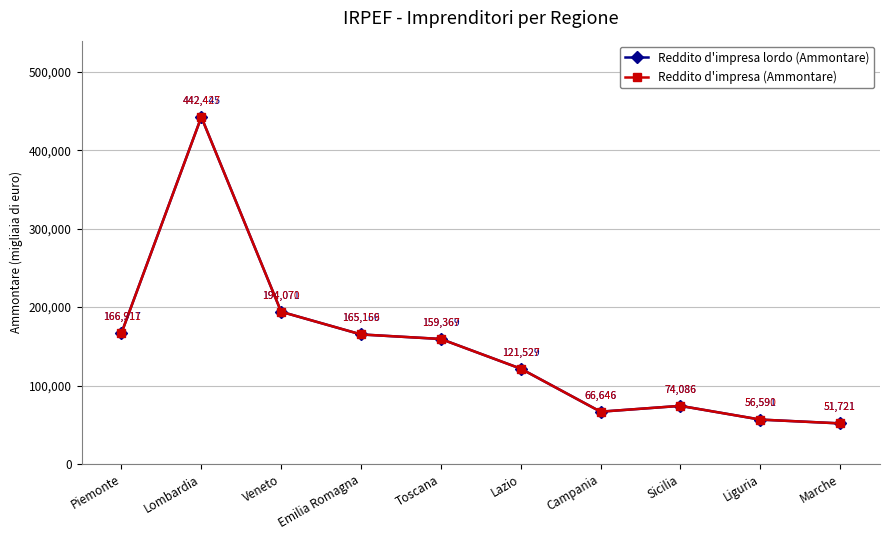

Reading right to left, list all the values displayed in this chart.

Reddito d'impresa lordo (Ammontare): 51721	56591	74086	66646	121529	159369	165166	194071	442445	166917
Reddito d'impresa (Ammontare): 51721	56590	74086	66646	121527	159367	165159	194070	442427	166911